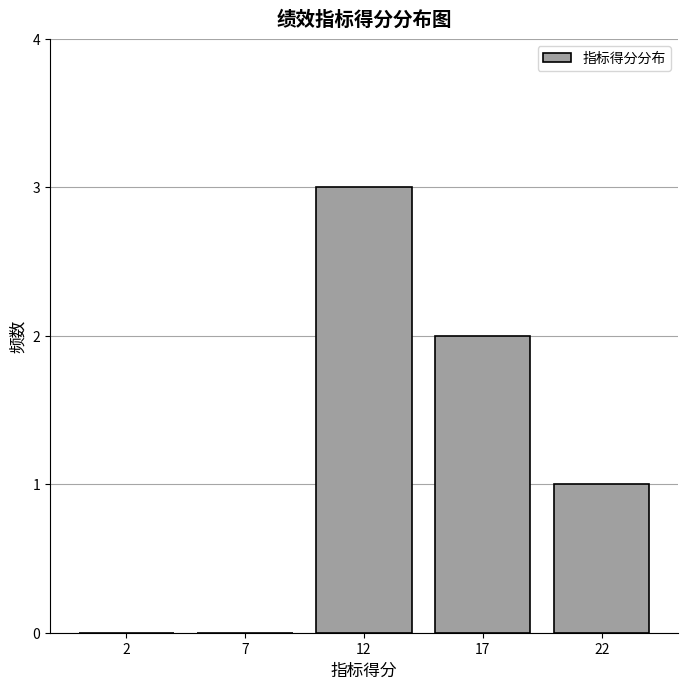

Reading right to left, list all the values displayed in this chart.

22=1	17=2	12=3	7=0	2=0